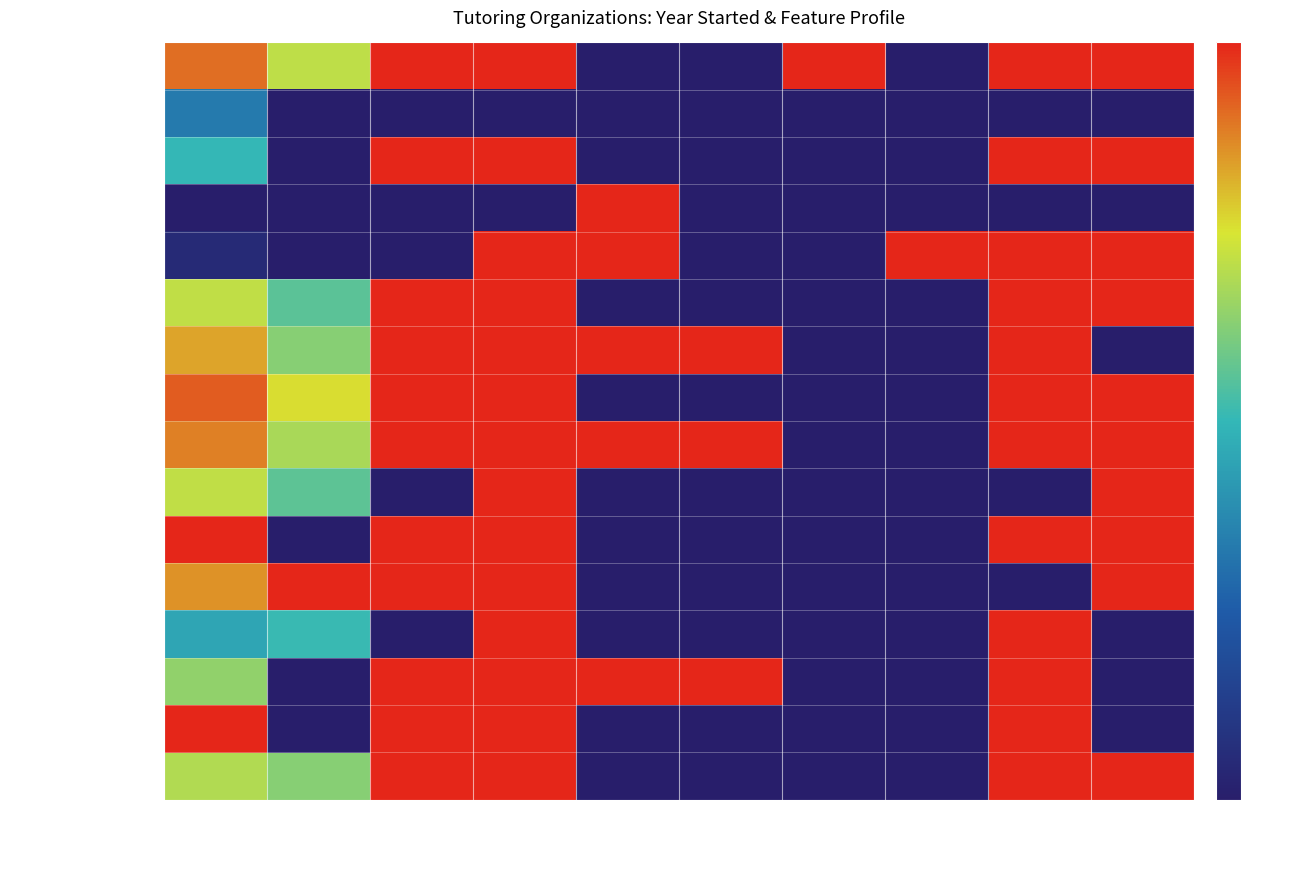

What is the total value across all series at Virtual
Delivery?

14.0